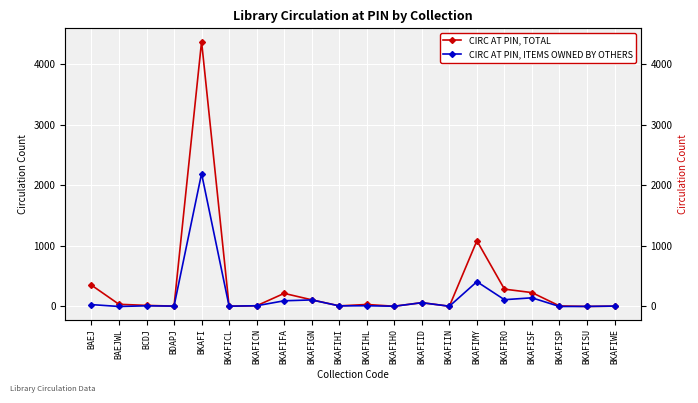

Is this an area chart (filled region under the line)?

No